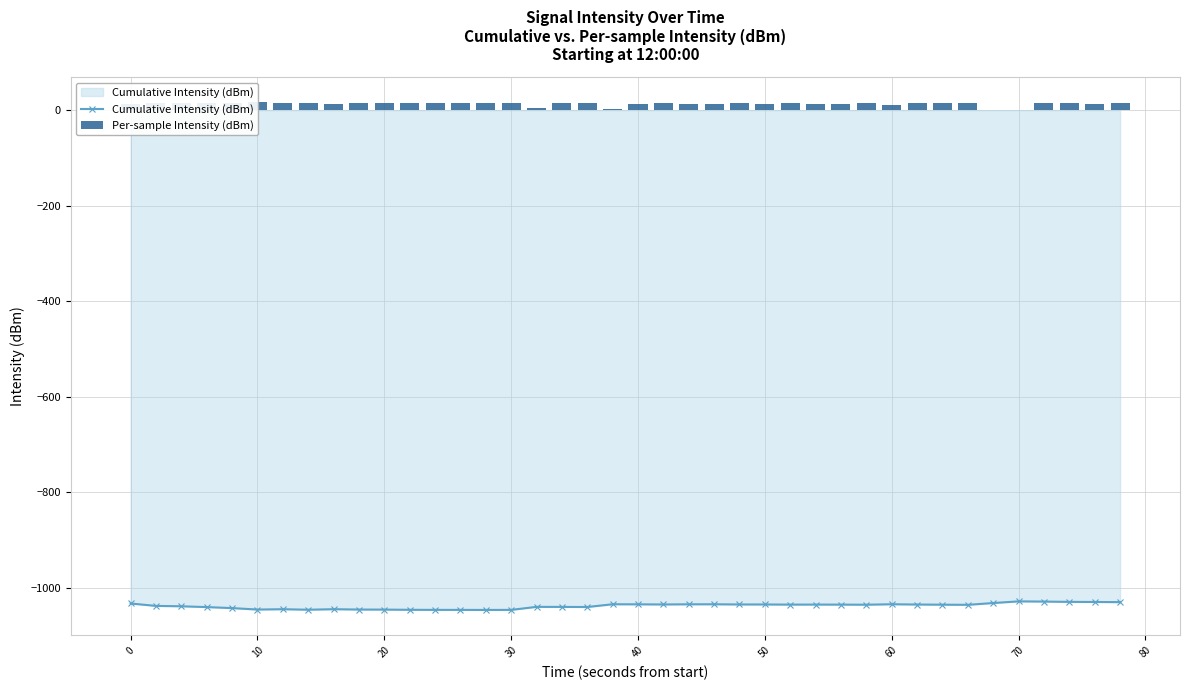

At how many categories does at least one series exceed -214?

40